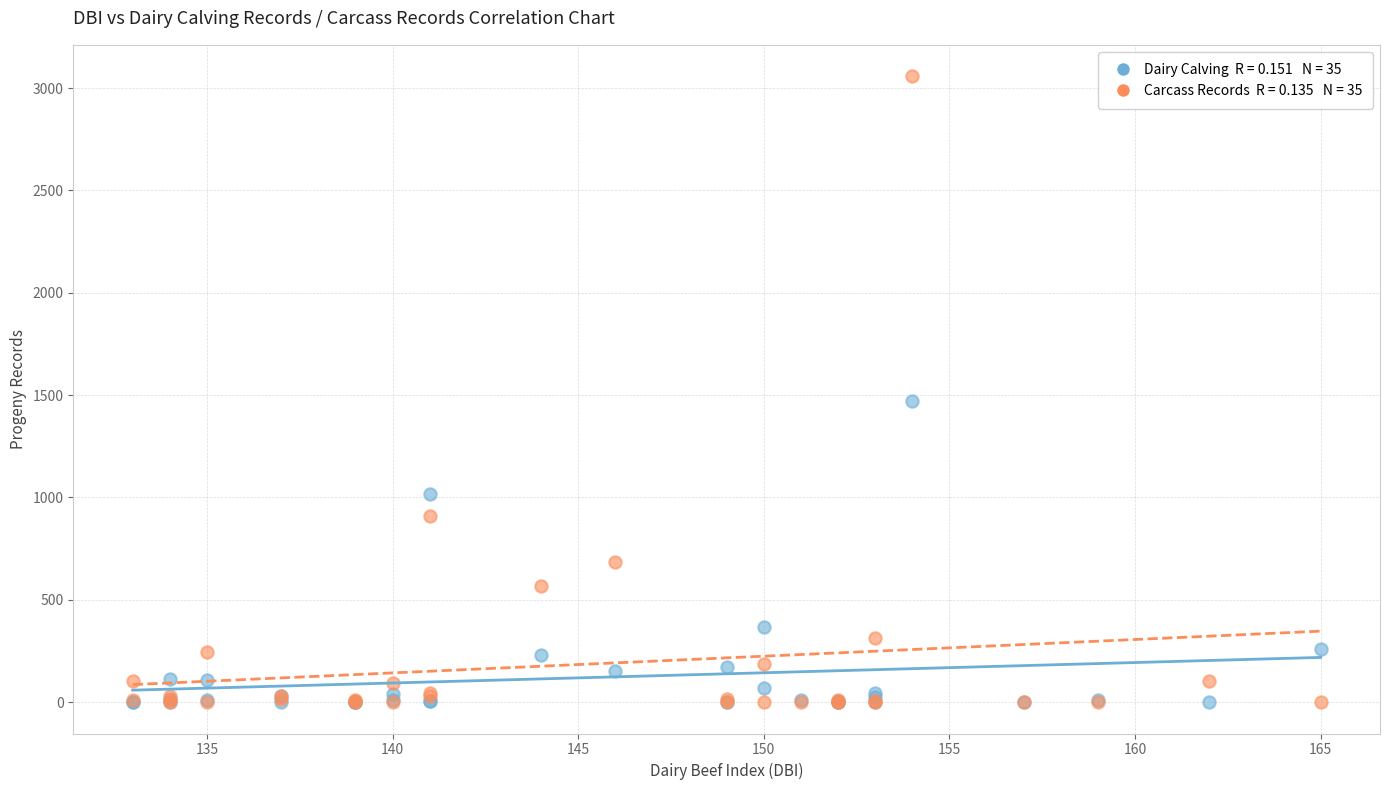

Across all series, what Y value is closest to 1529?

1471